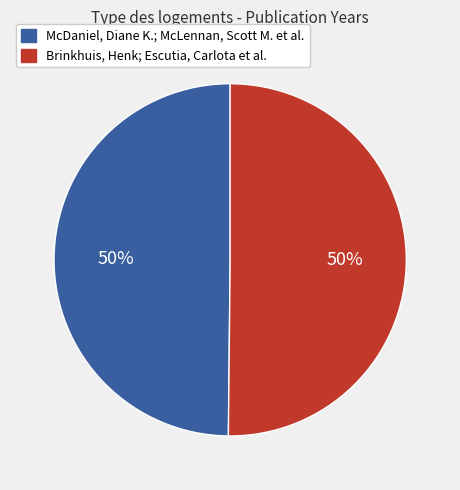

Do McDaniel, Diane K.; McLennan, Scott M. et al. and Brinkhuis, Henk; Escutia, Carlota et al. together represent more than half of the pie?

Yes